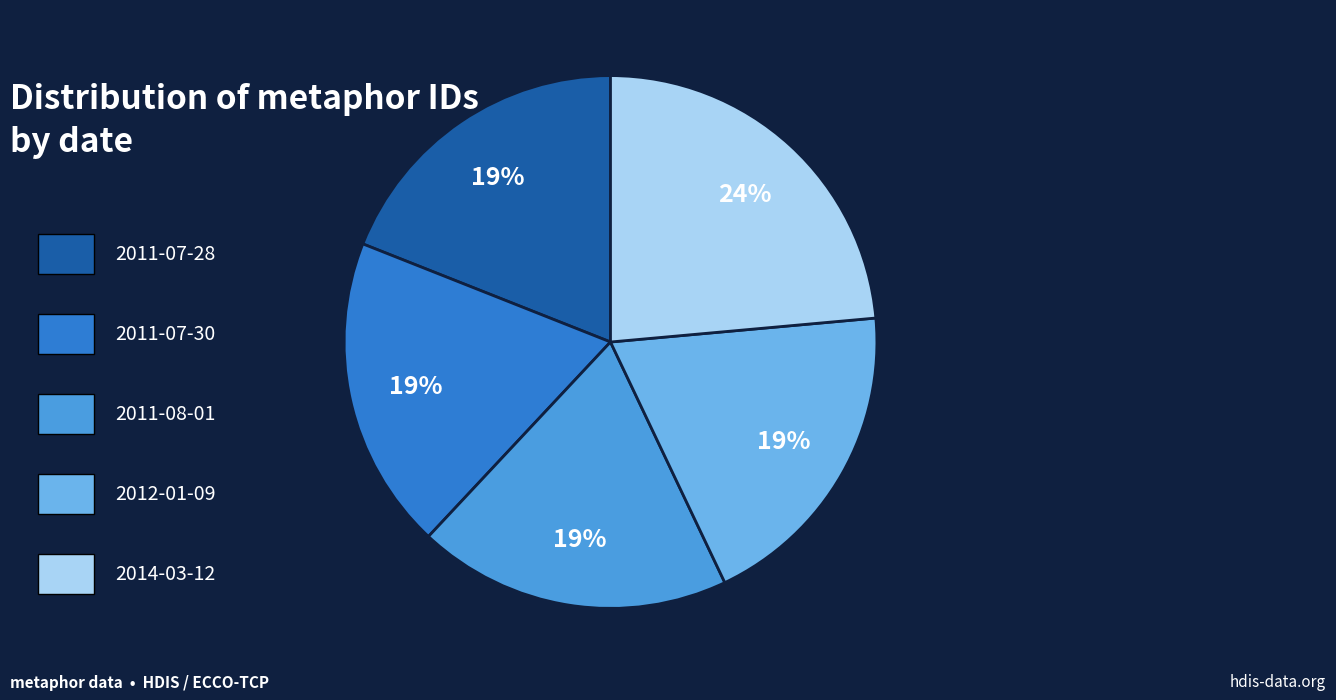

Is there any slice that represents more than half of the pie?

No